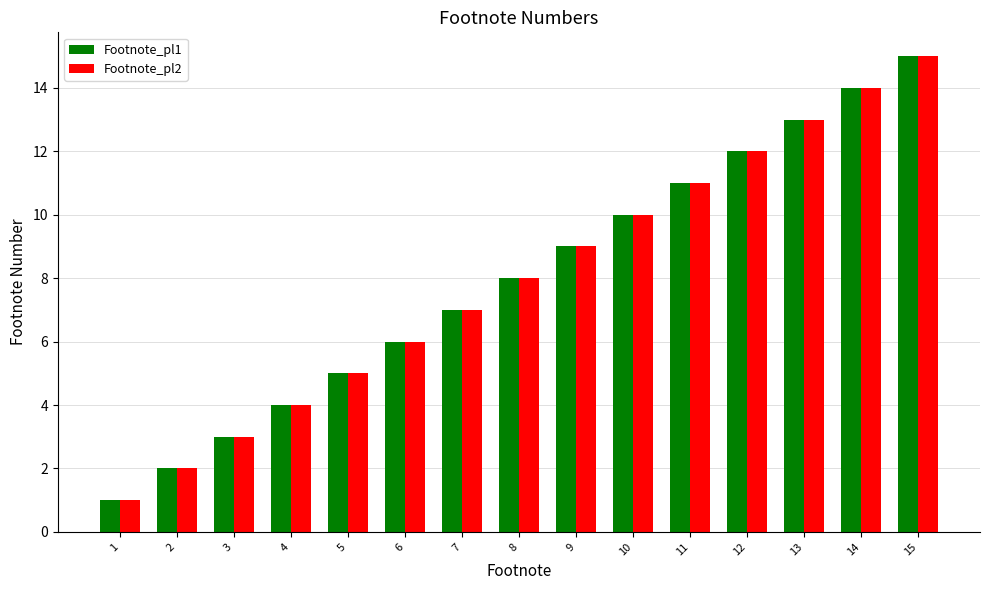

What is the value of the Footnote_pl1 bar at the 4th from the left?

4